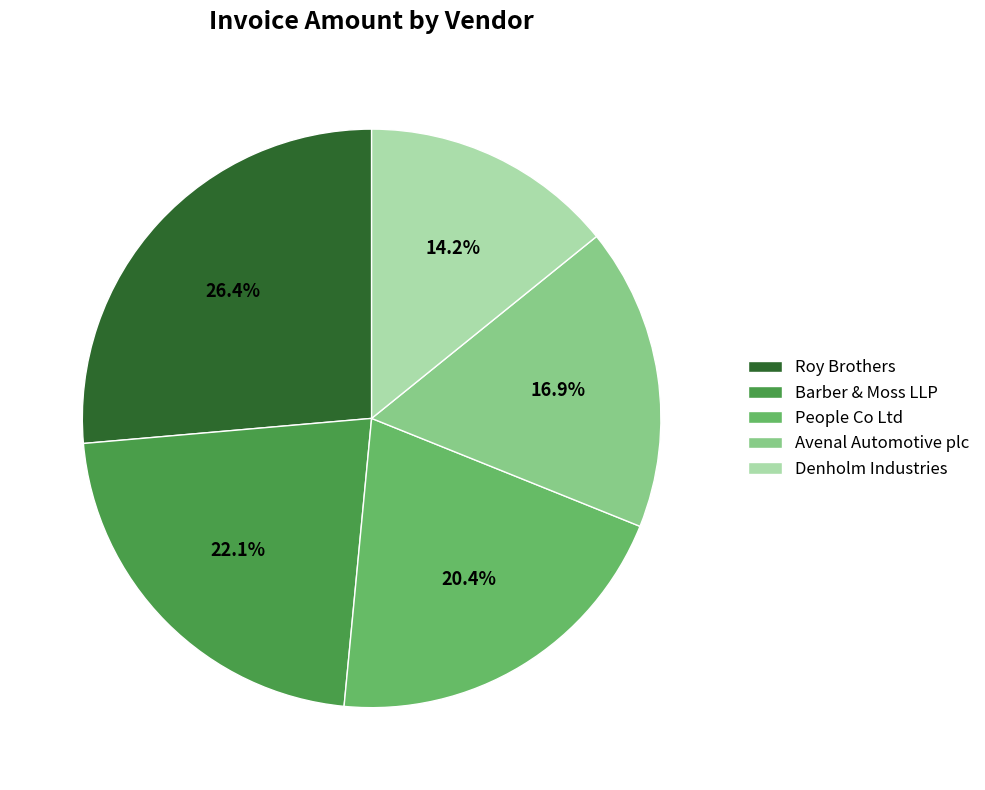

Rank the categories by value from lowest to highest.

Denholm Industries, Avenal Automotive plc, People Co Ltd, Barber & Moss LLP, Roy Brothers